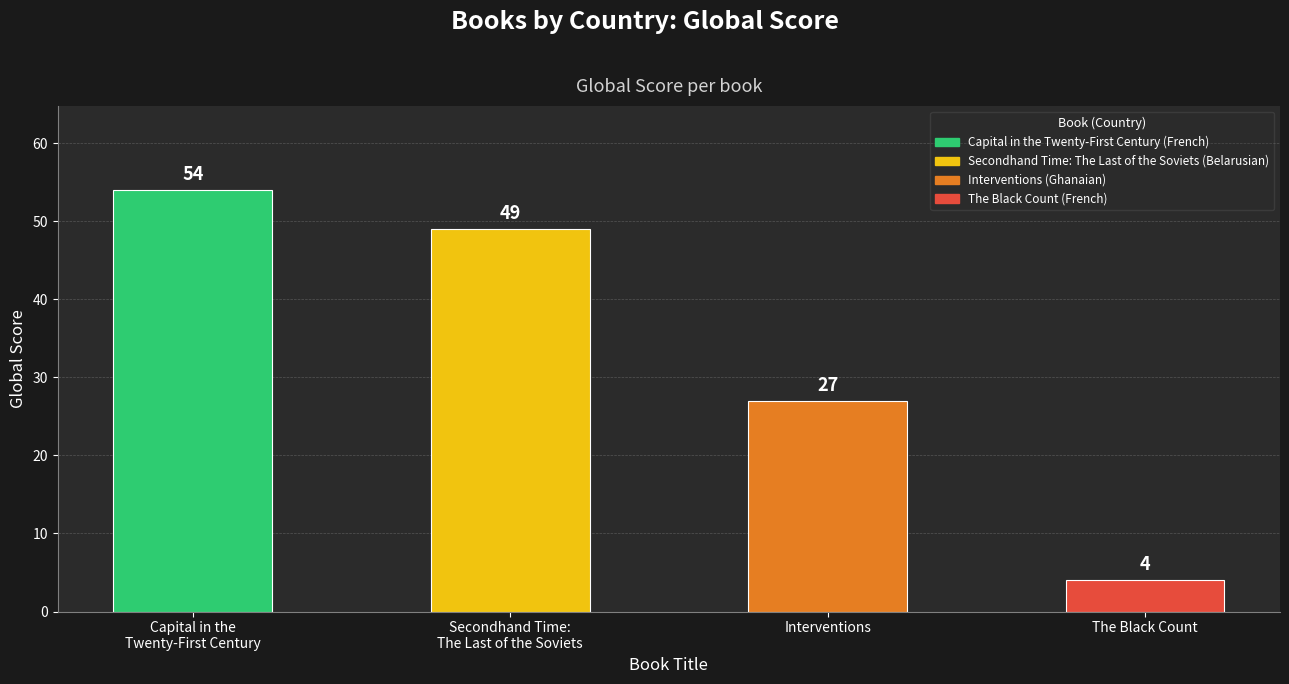

Reading right to left, transcribe all the data shown in this chart.

4	27	49	54